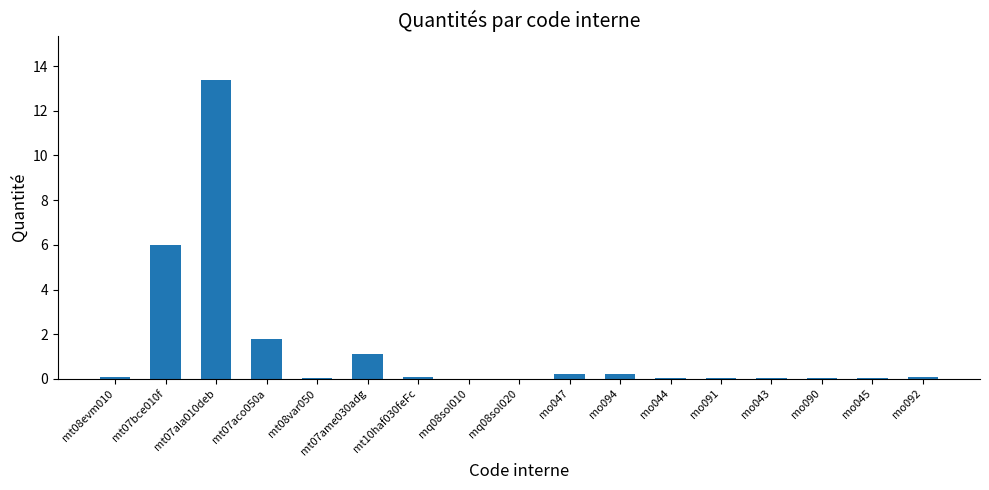

Count the number of categories in the chart.

17